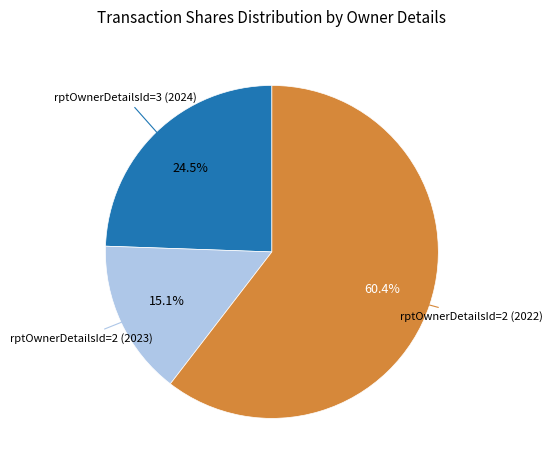

True or false: rptOwnerDetailsId=2 (2022) accounts for 46% of the total.

False